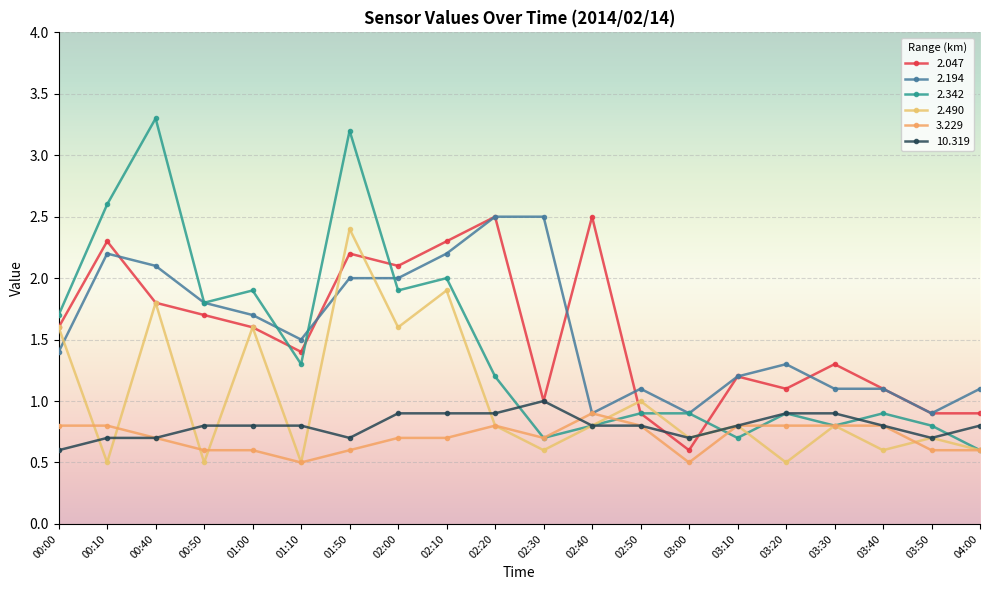

Which series has the largest range (max minus min)?

2.342